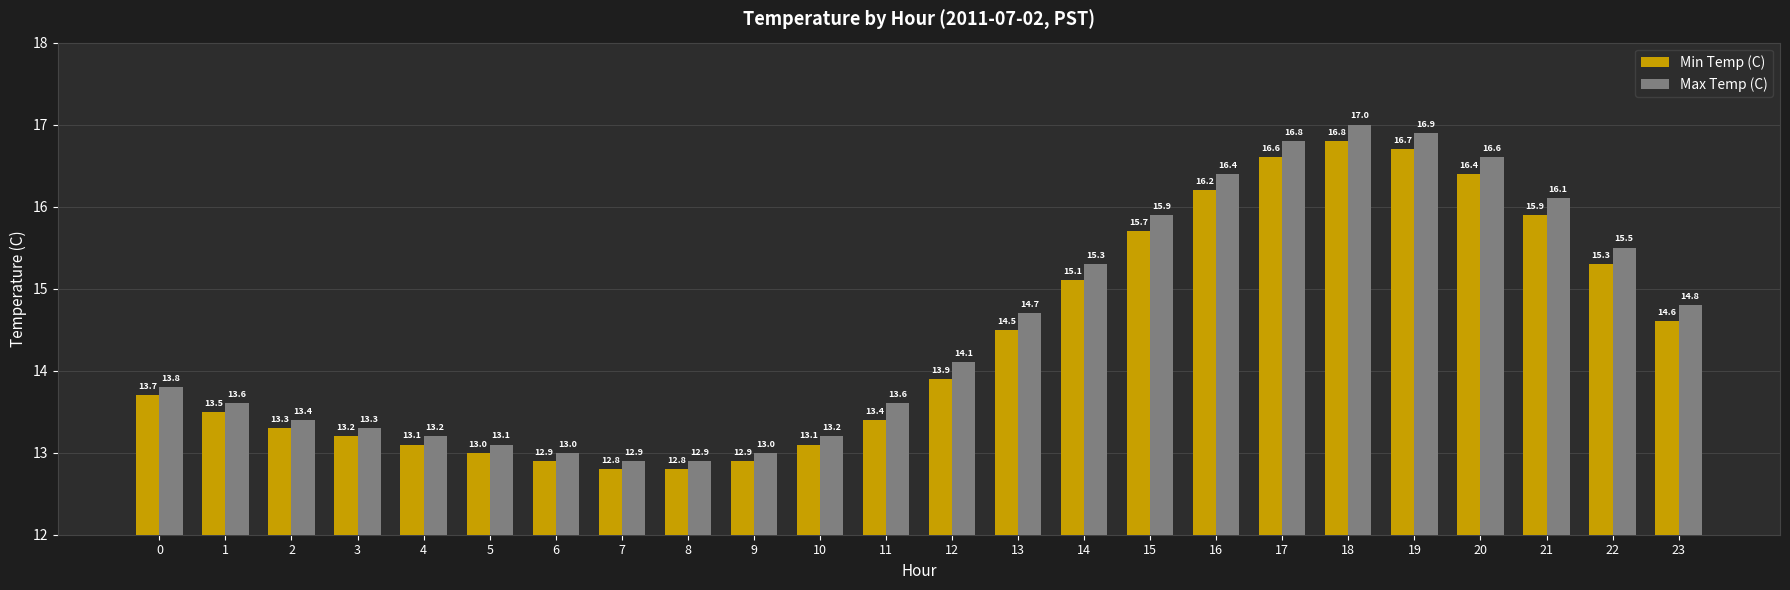

List the series in order of their peak value, highest first.

Max Temp (C), Min Temp (C)